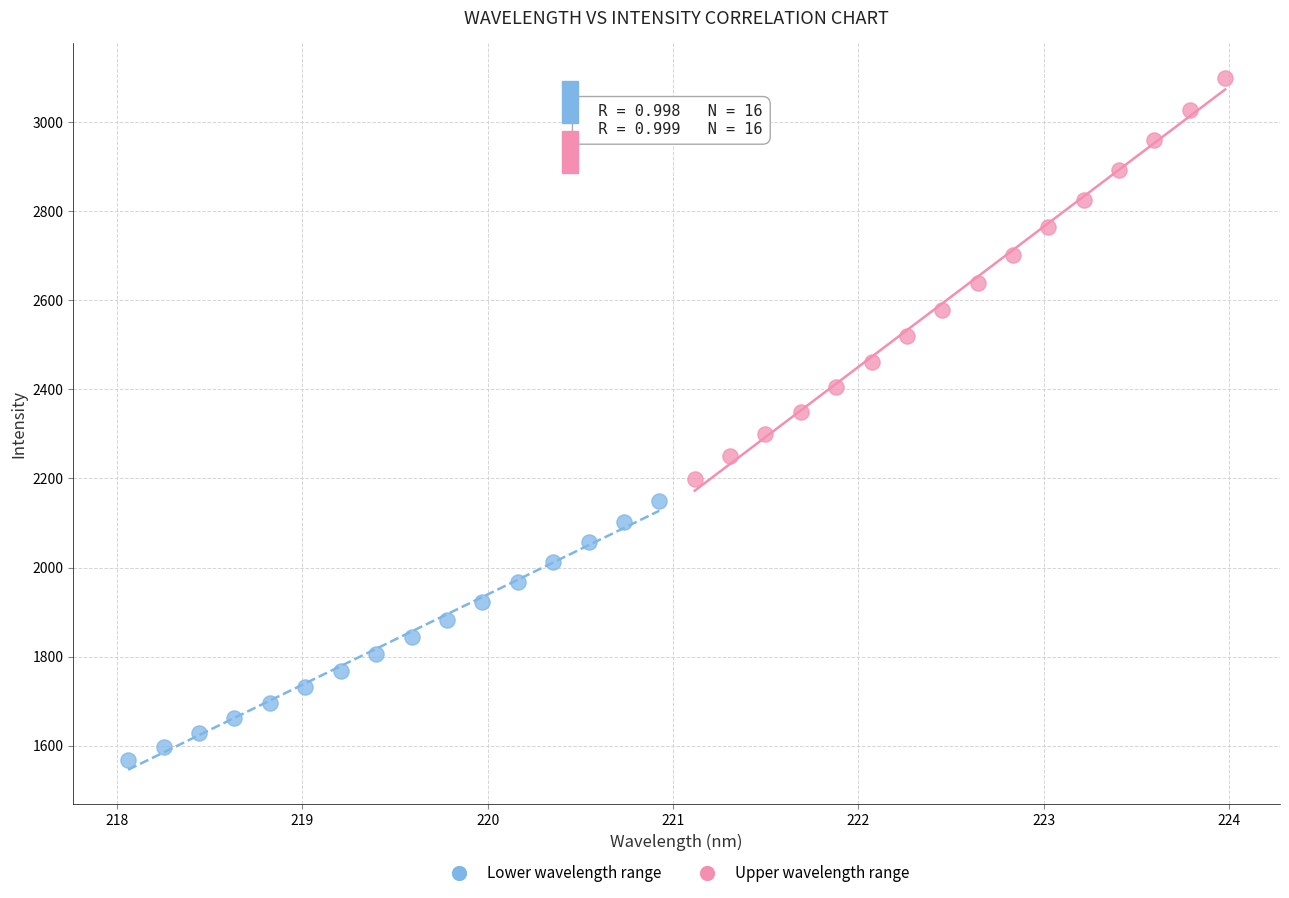

Which series reaches the maximum Y coordinate?

Upper wavelength range